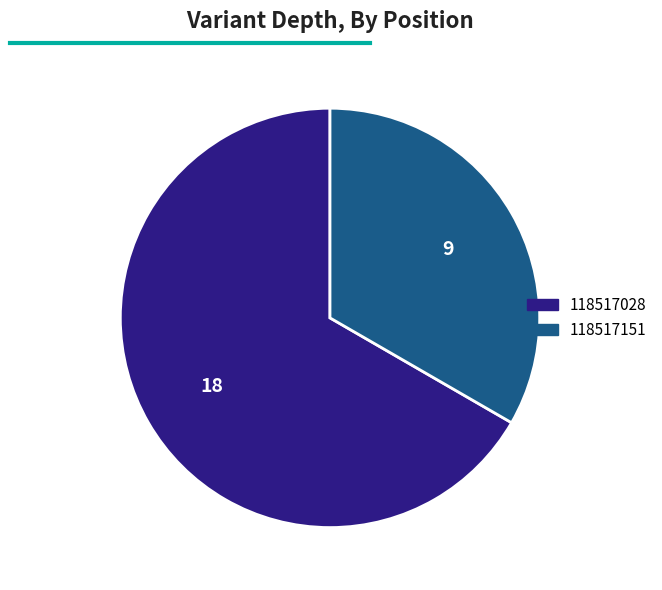

What is the majority slice?

118517028